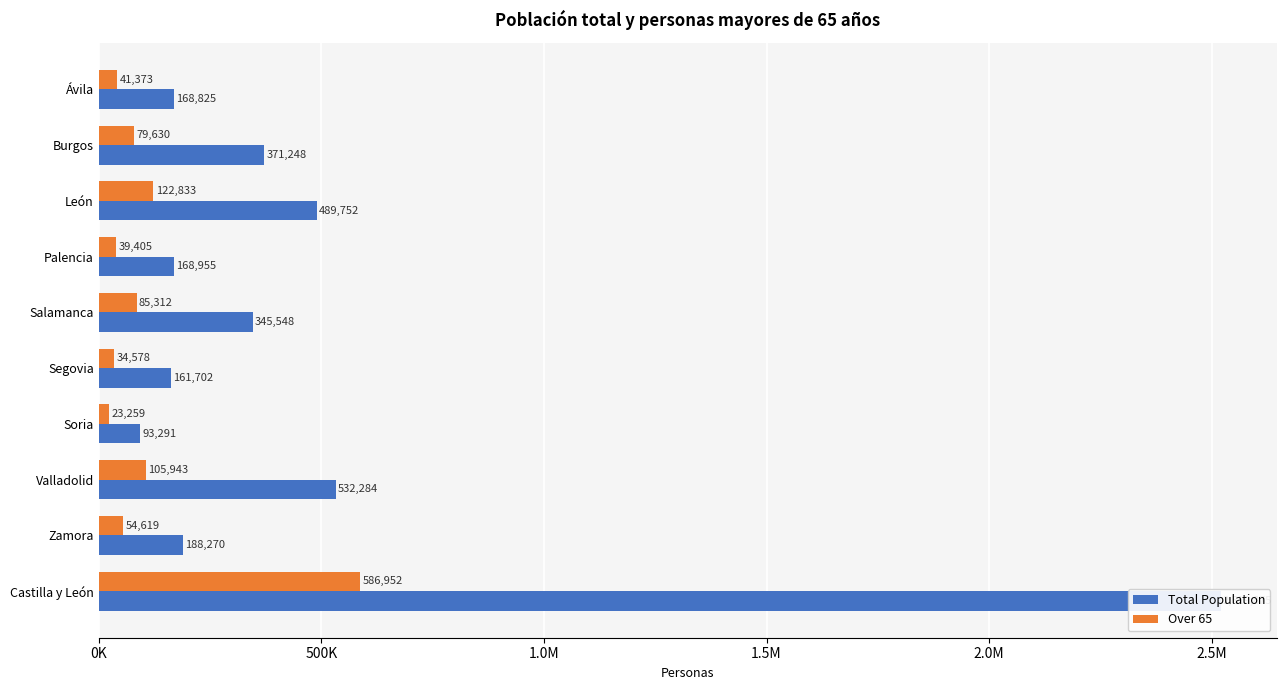

Which series has the largest total across all categories?

Total Population